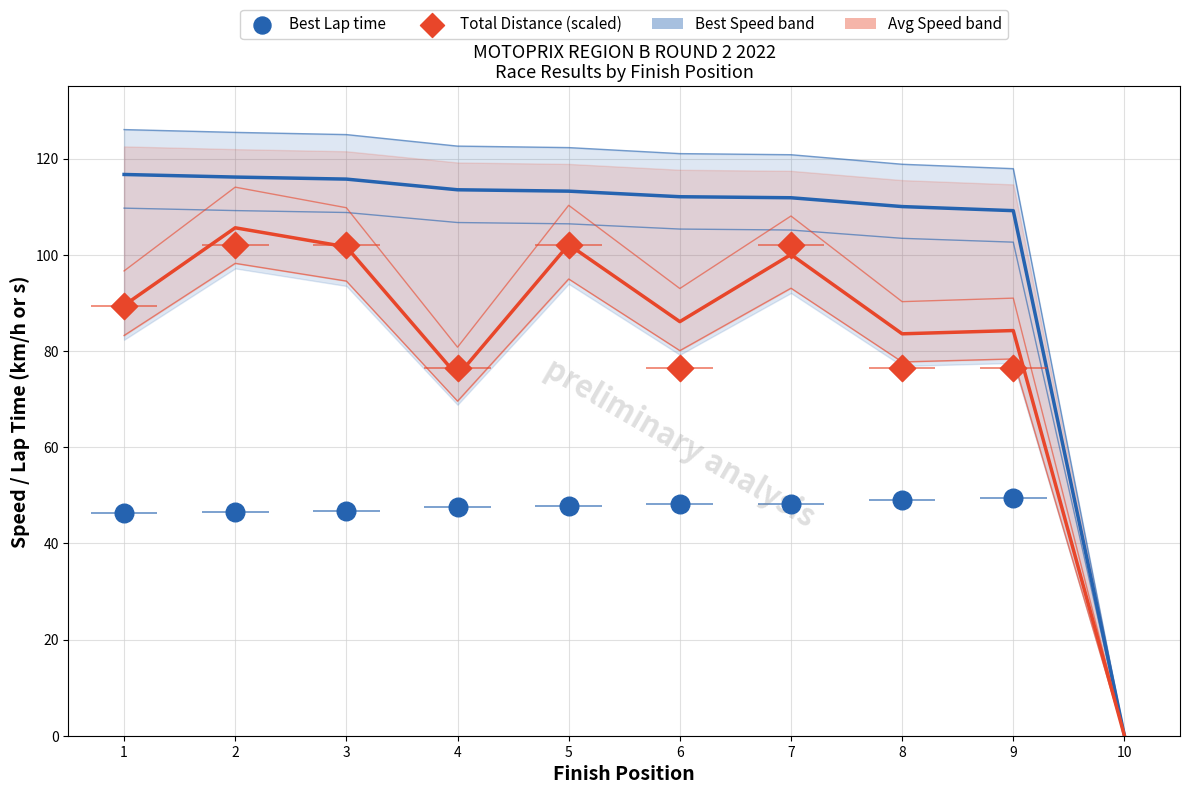

At how many categories does at least one series exceed 10?

9